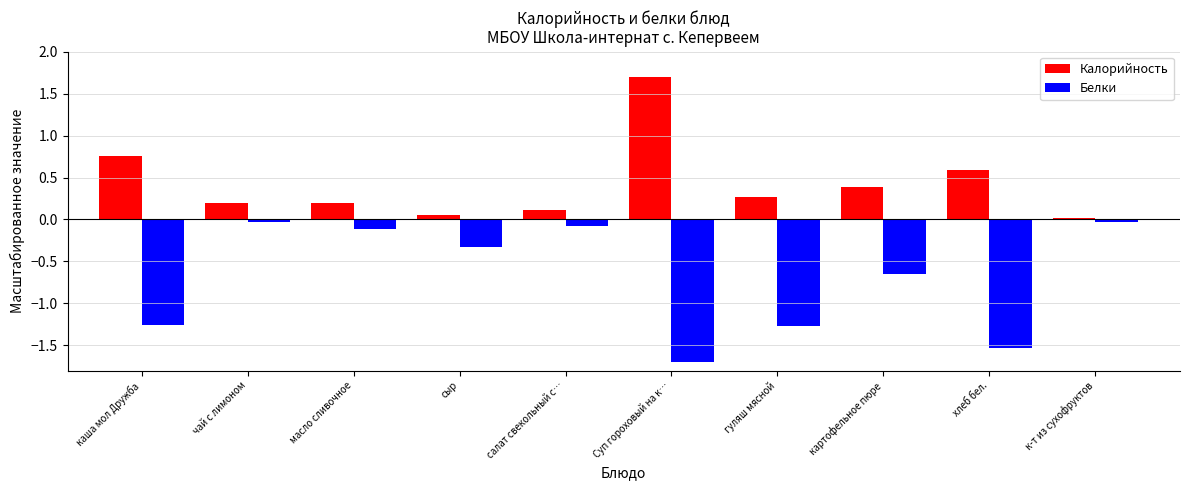

What is the difference between the highest and lowest values at картофельное пюре?

1.0